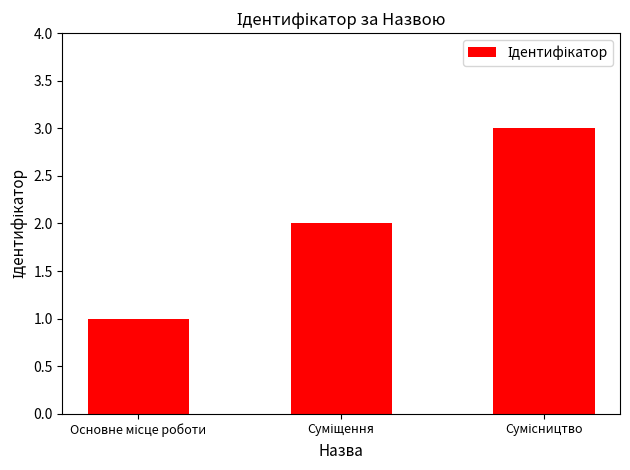

What is the maximum value shown in the chart?

3